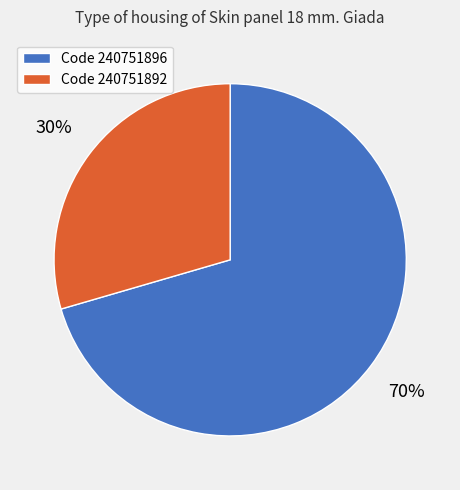

To the nearest percent, what is the combined percentage of Code 240751896 and Code 240751892?

100%